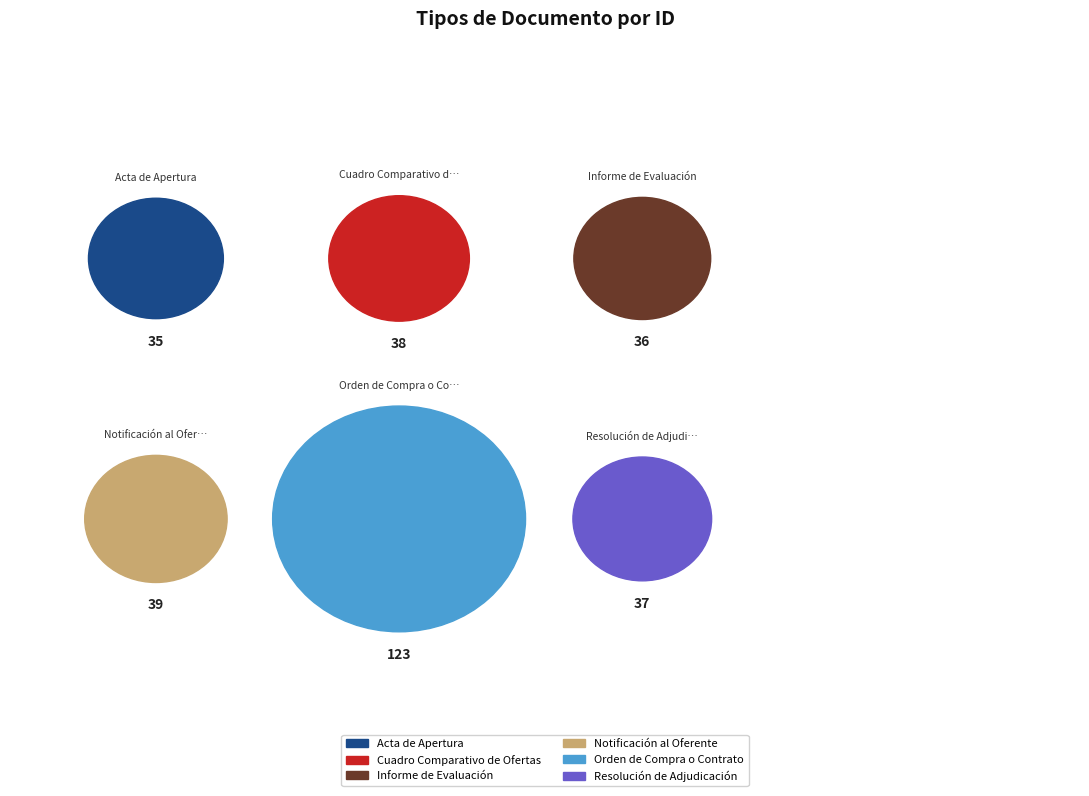

What is the total percentage of Acta de Apertura and Resolución de Adjudicación?

23.4%